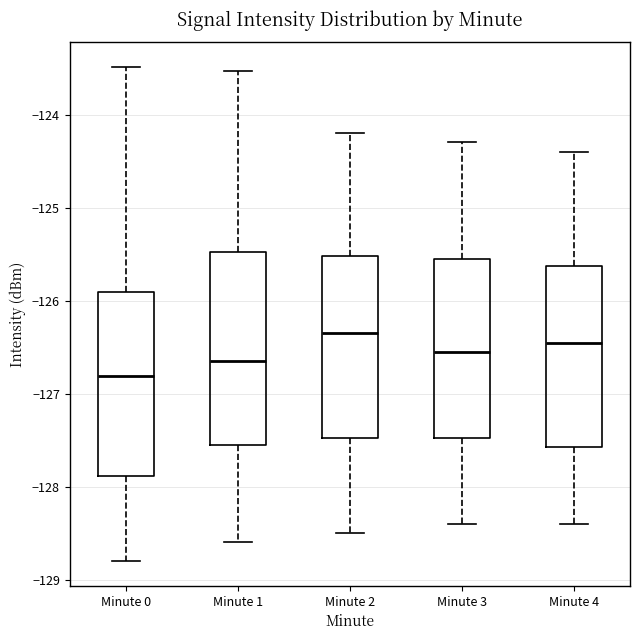

Where does the upper whisker of the box for Minute 3 end on the y-axis? The values are not printed on the chart, so give them approximately, as read against the axis.

-124.3